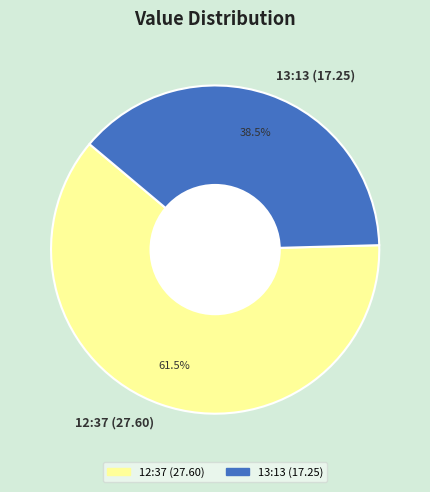

Which slice is the largest?

12:37 (27.60)